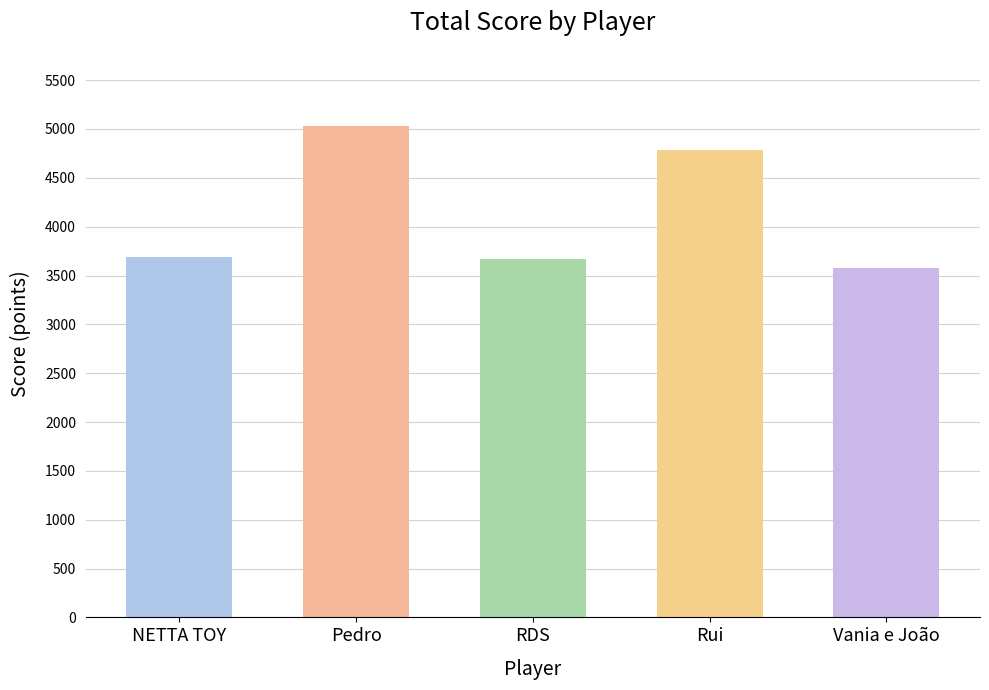

The chart shows a value of 7889 at Rui. True or false?

False